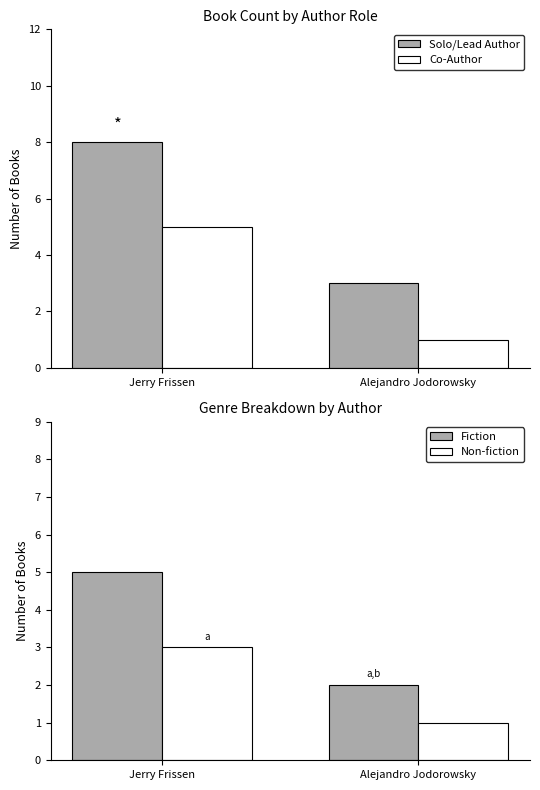

What value does the Non-fiction series have at Jerry Frissen?

3